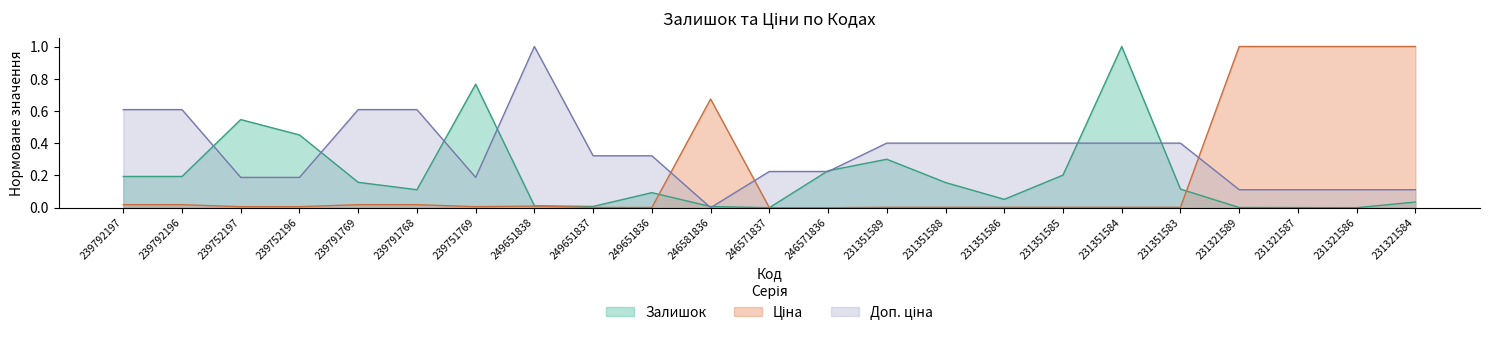

Which series changed the most between 246581836 and 246571837?

Ціна